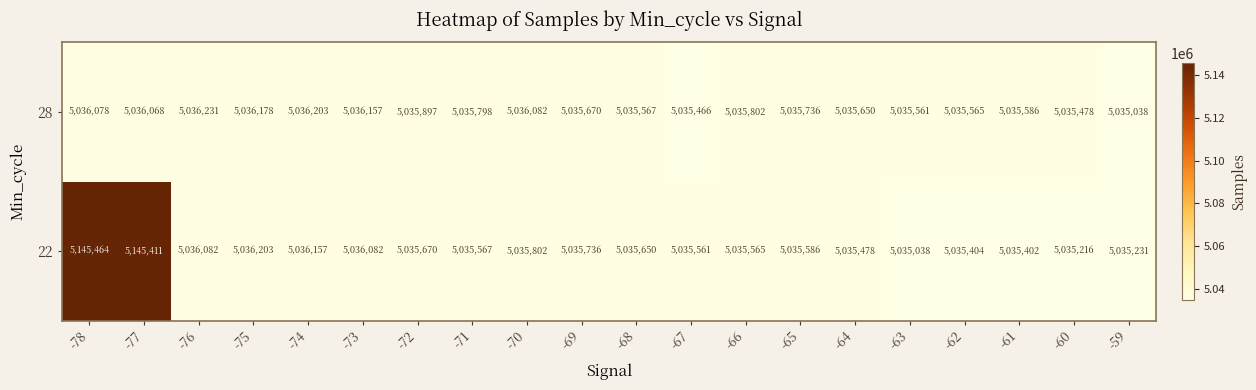

Count the number of data series in this chart.

2